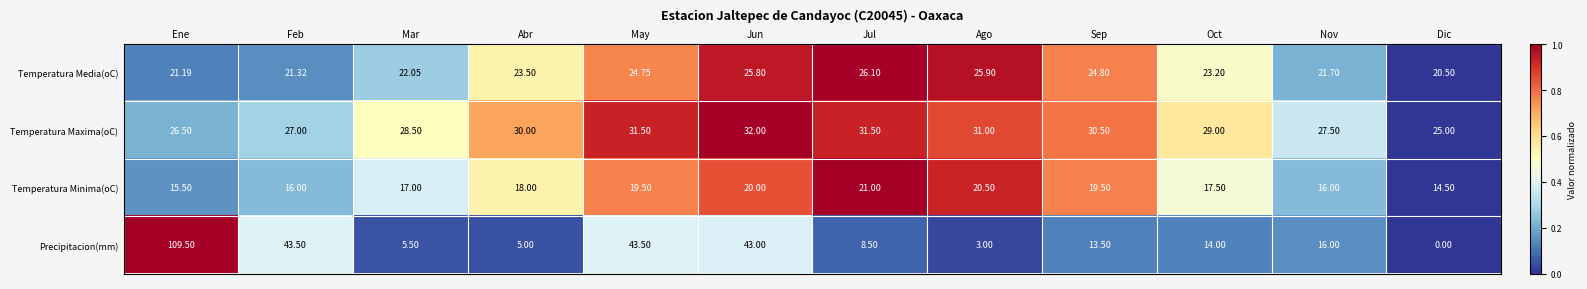

Which series has the widest spread of values?

Precipitacion(mm)